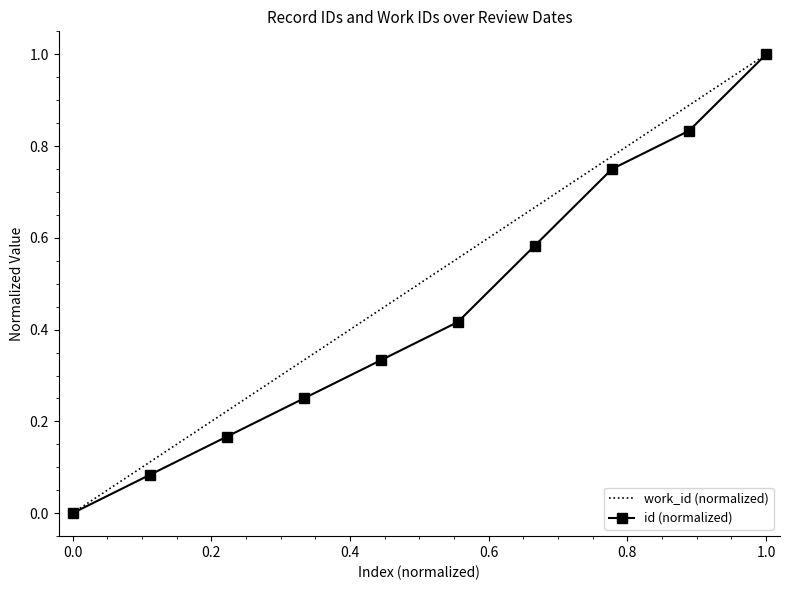

The id (normalized) series shows 0.6 at 0.0. True or false?

False